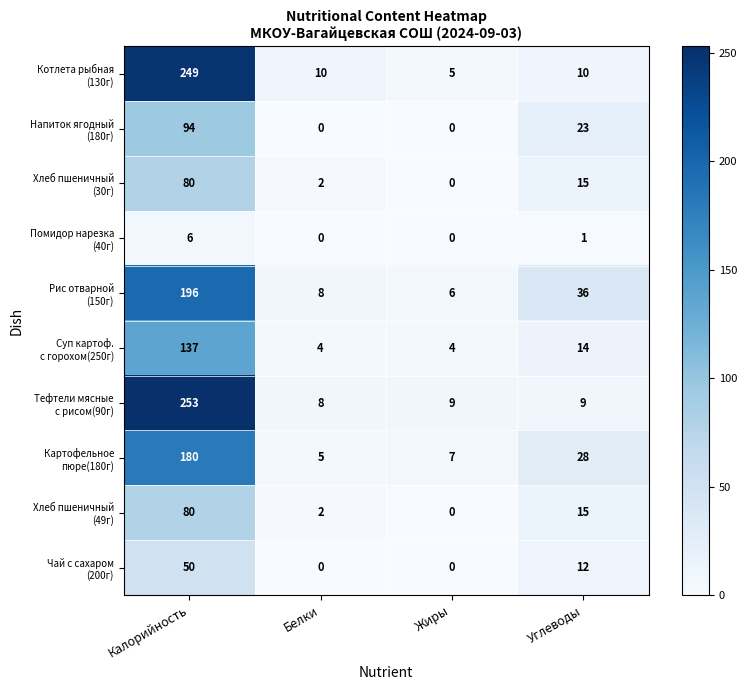

At which category is the sum across all series the highest?

Калорийность